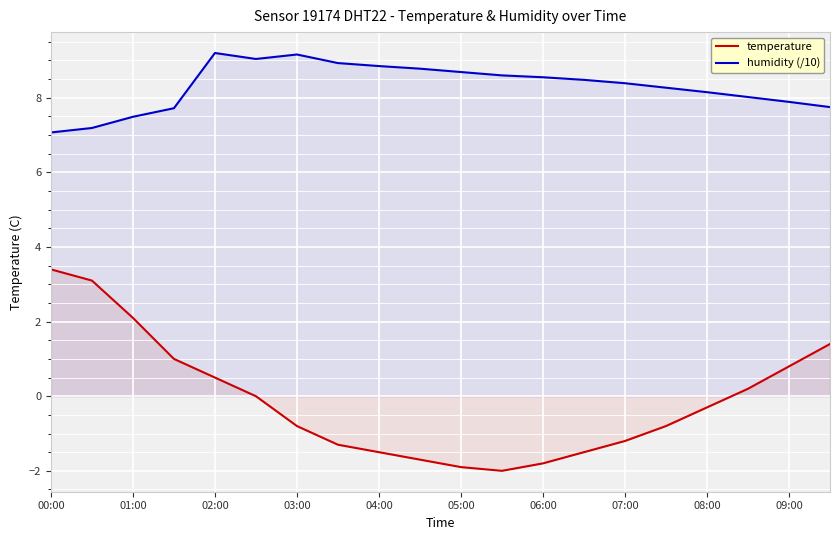

Where is the first local minimum for temperature?

11